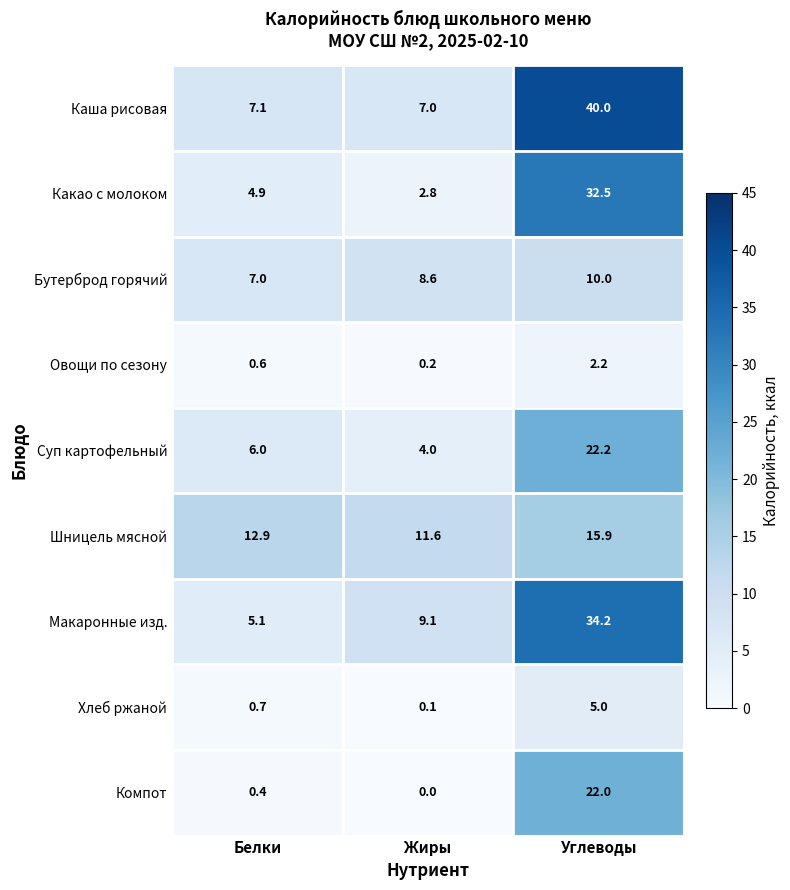

At which category does the chart reach its peak across all series?

Углеводы